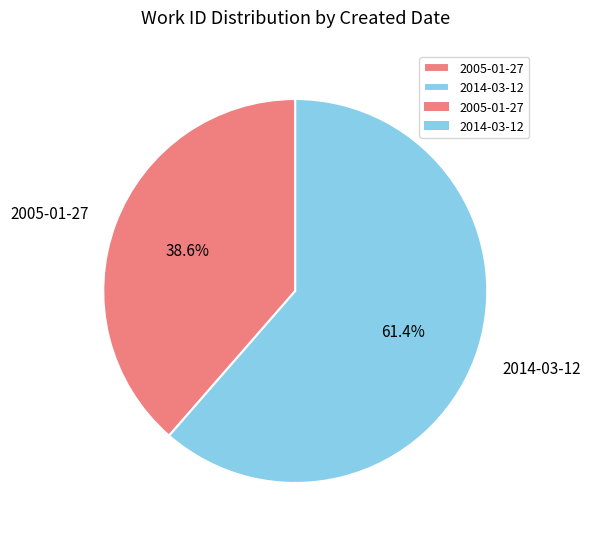

Count the number of slices in the pie.

2